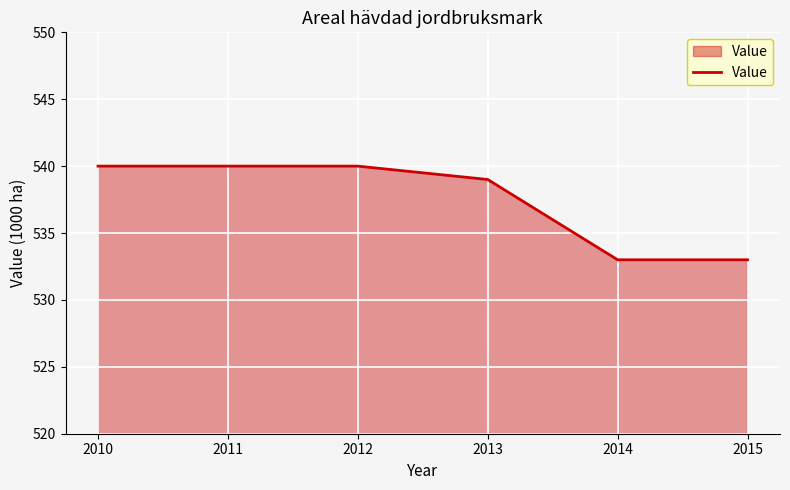

What is the greatest value displayed?

540